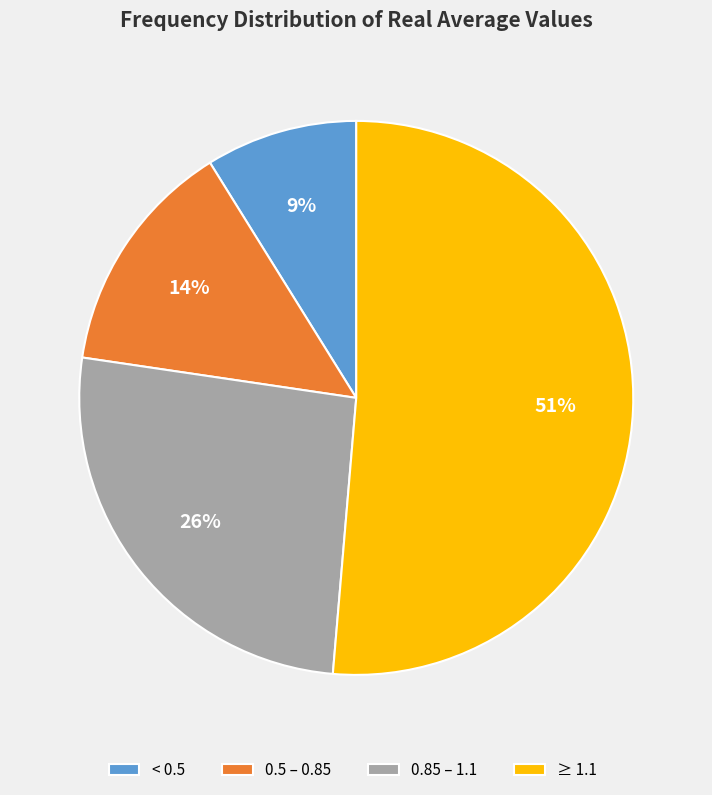

How many segments does this pie chart have?

4